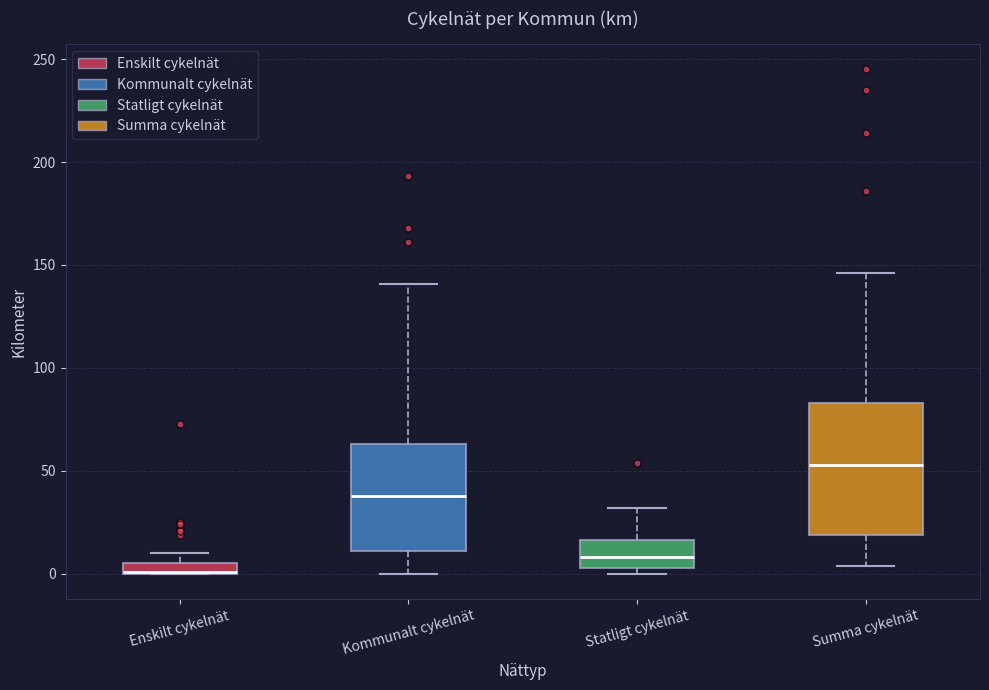

Where is the lower edge of the box for Summa cykelnät on the y-axis? The values are not printed on the chart, so give them approximately, as read against the axis.

20